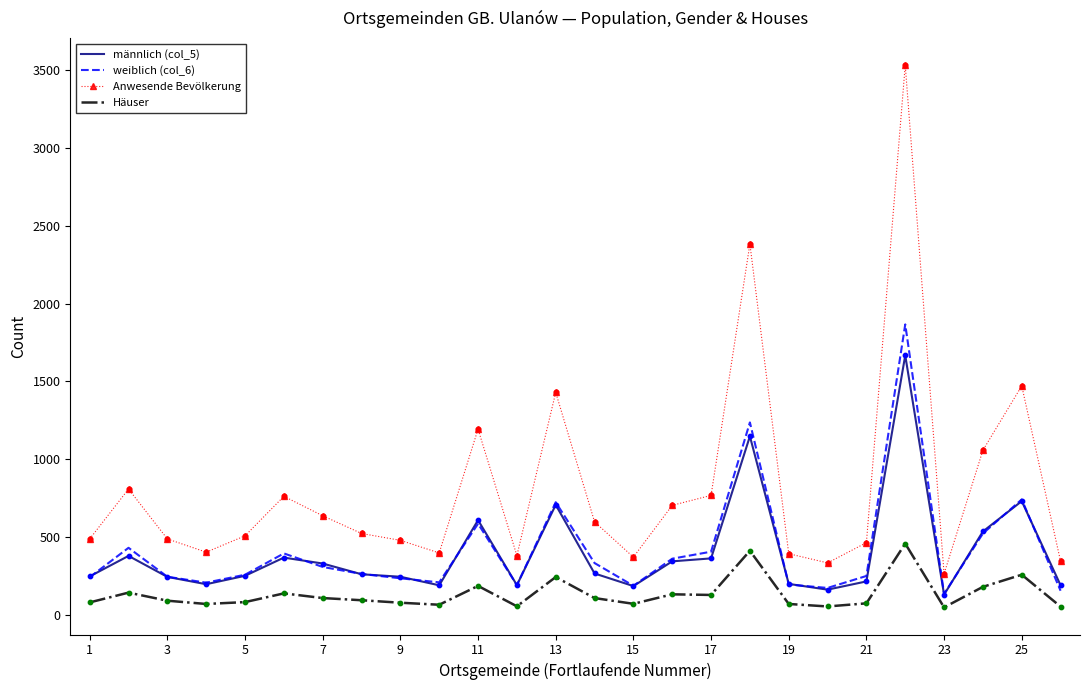

Which series has the largest total across all categories?

Anwesende Bevölkerung